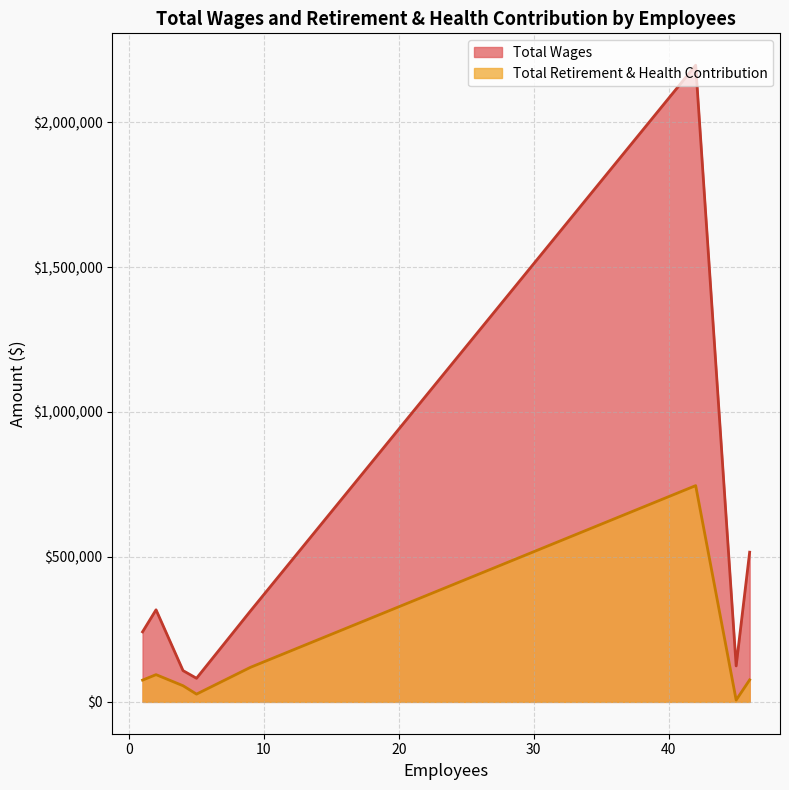

Which category has the highest value across all series?

42